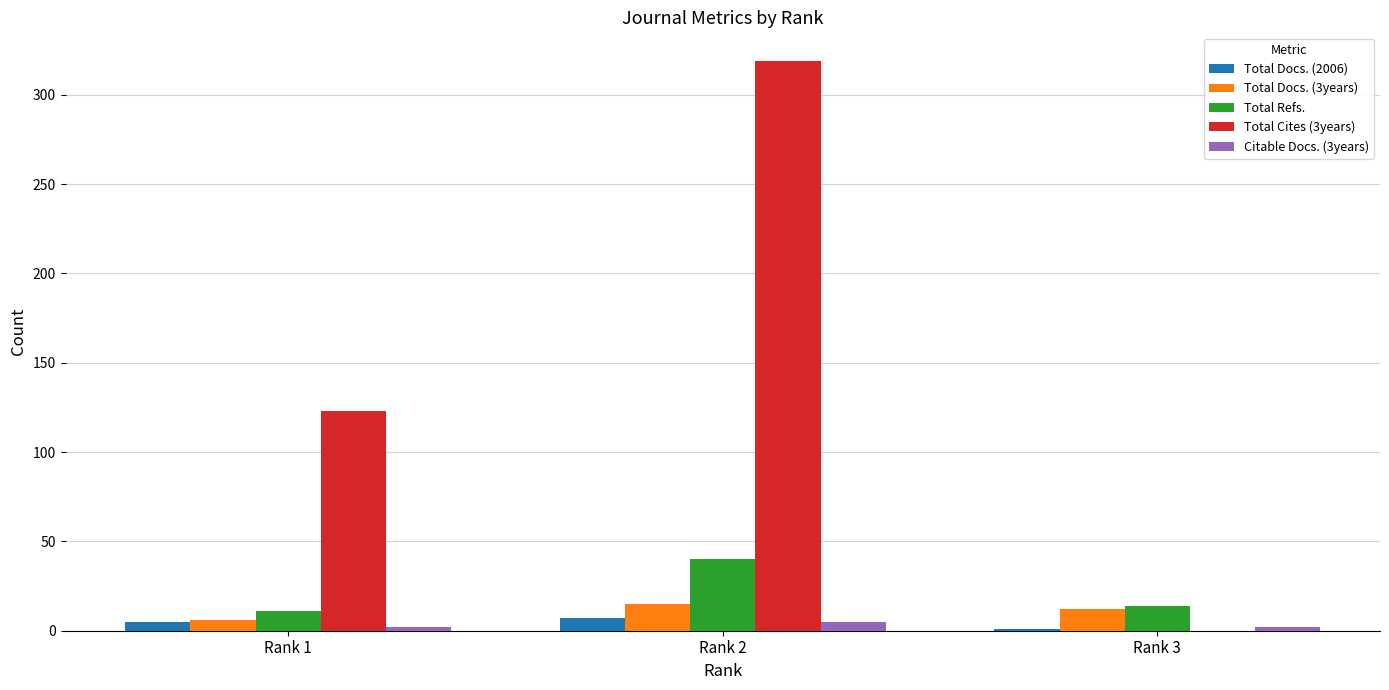

Reading left to right, extract all data points from this chart.

Total Docs. (2006): Rank 1=5	Rank 2=7	Rank 3=1
Total Docs. (3years): Rank 1=6	Rank 2=15	Rank 3=12
Total Refs.: Rank 1=11	Rank 2=40	Rank 3=14
Total Cites (3years): Rank 1=123	Rank 2=319	Rank 3=0
Citable Docs. (3years): Rank 1=2	Rank 2=5	Rank 3=2